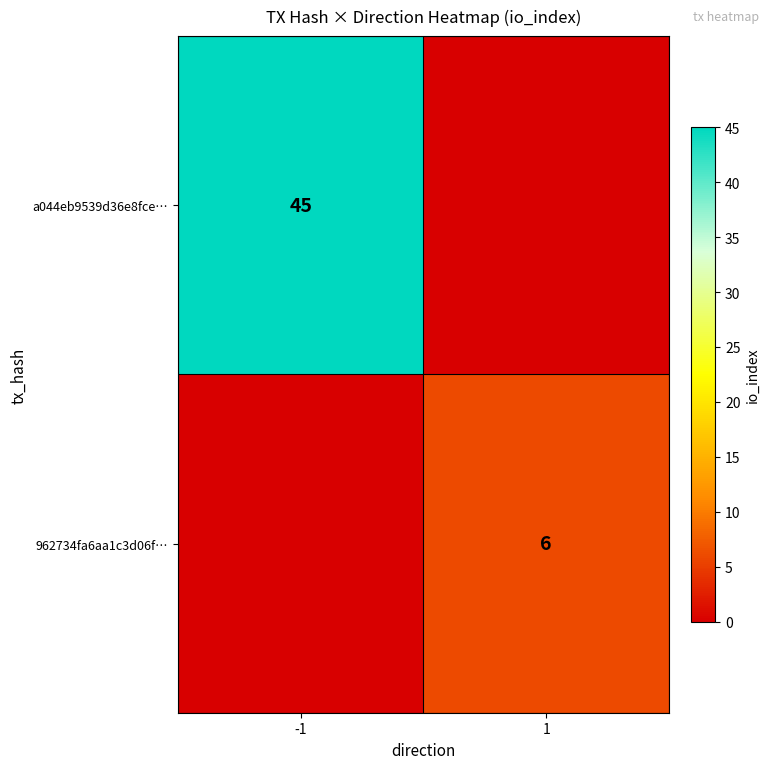

At which category is the sum across all series the highest?

-1